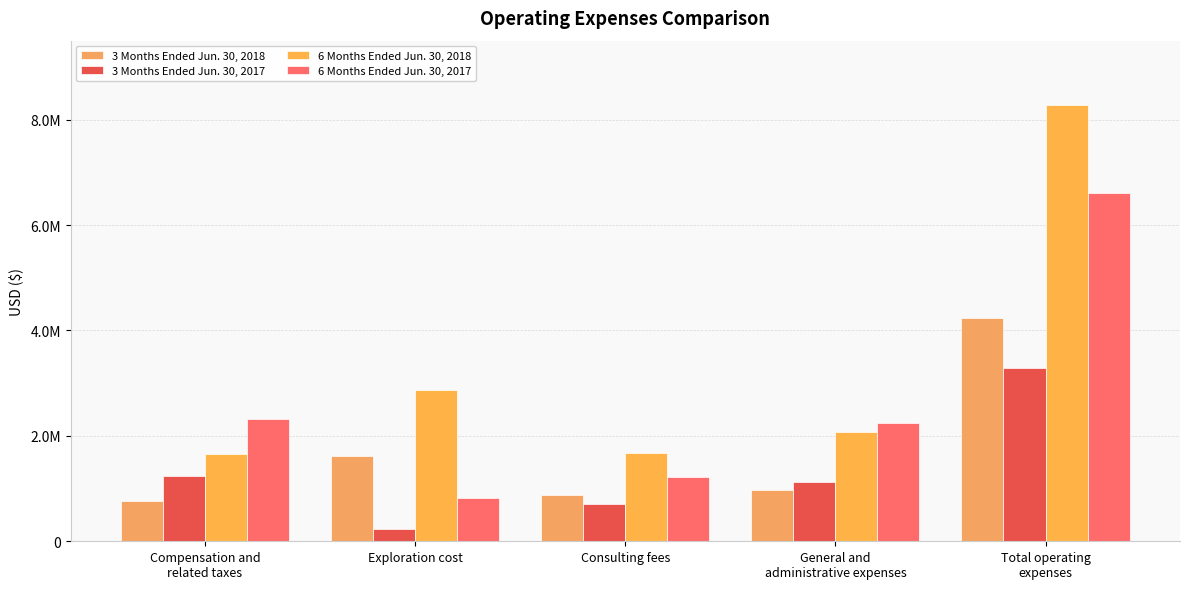

List the labels in order of 3 Months Ended Jun. 30, 2017 value, smallest first.

Exploration cost, Consulting fees, General and
administrative expenses, Compensation and
related taxes, Total operating
expenses